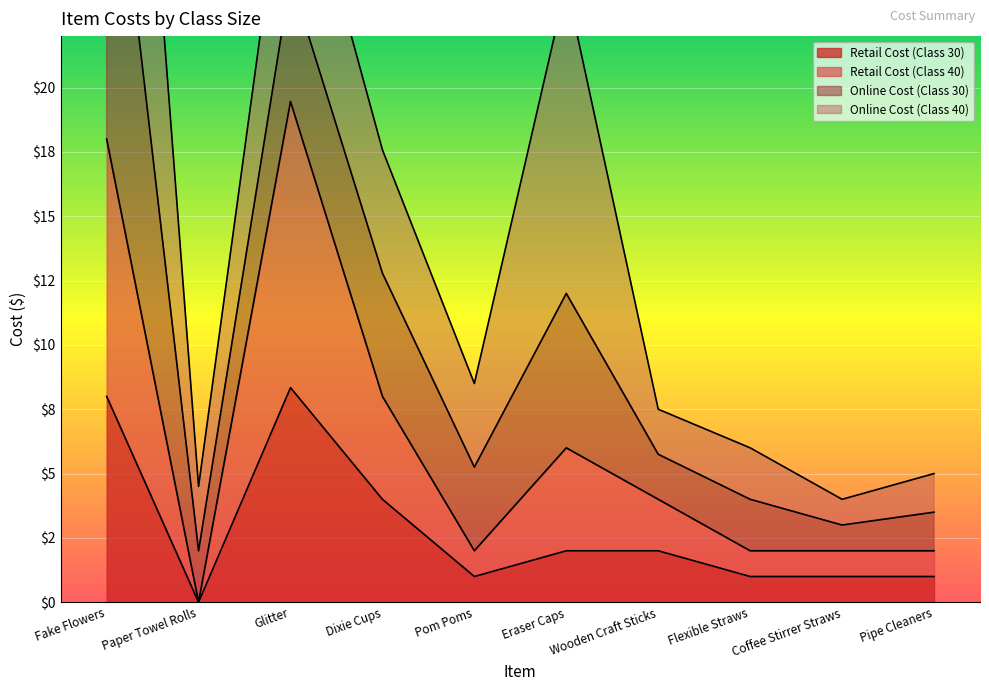

What is the average value of the Retail Cost (Class 40) series?

6.3